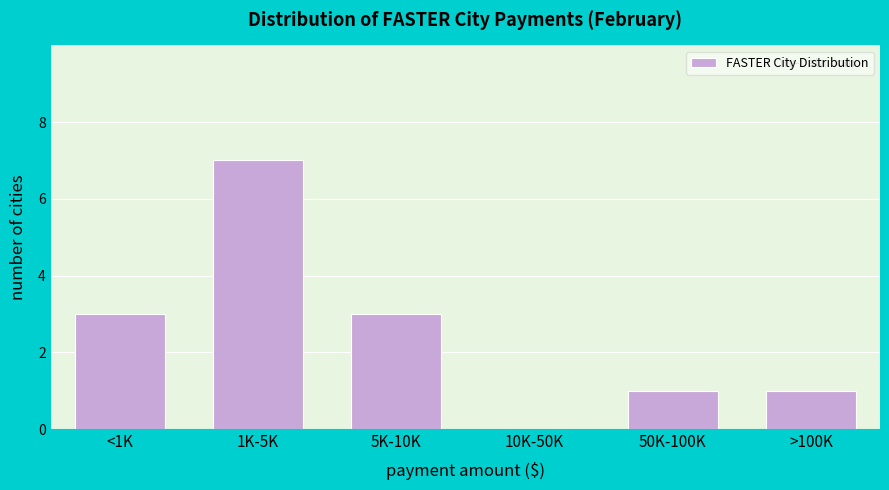

Reading left to right, transcribe all the data shown in this chart.

<1K=3	1K-5K=7	5K-10K=3	10K-50K=0	50K-100K=1	>100K=1